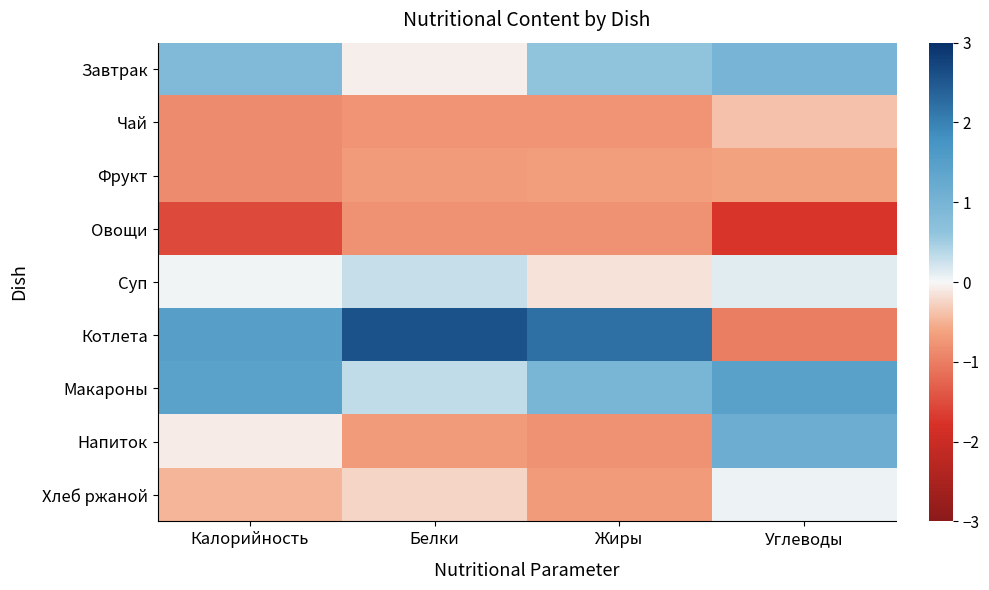

Rank the series by their maximum value, from lowest to highest.

Овощи, Фрукт, Чай, Хлеб ржаной, Суп, Завтрак, Напиток, Макароны, Котлета